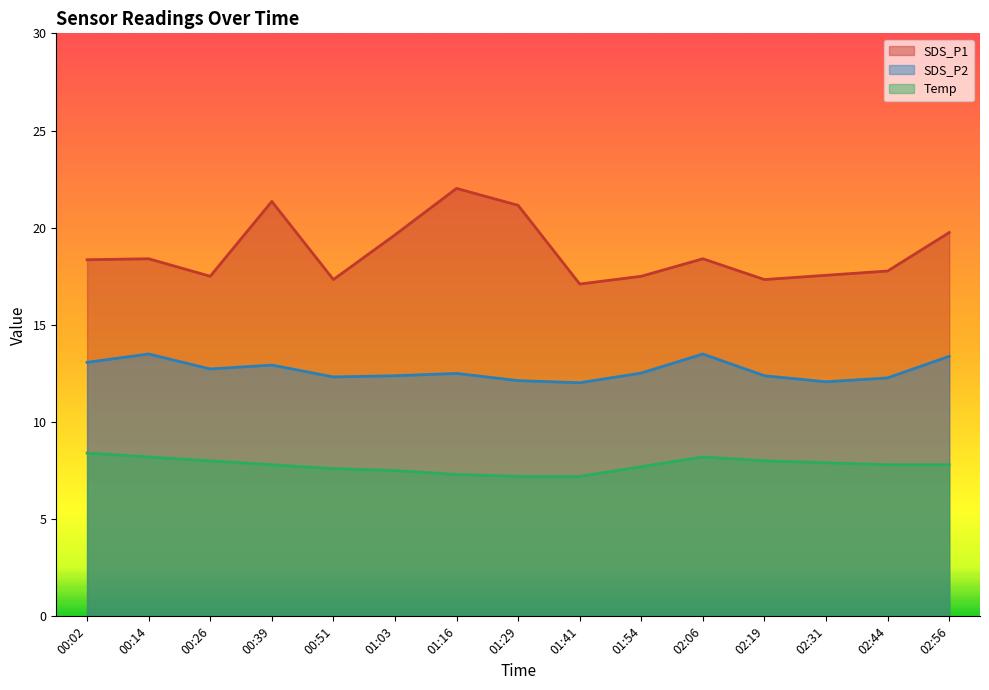

Reading right to left, list all the values displayed in this chart.

SDS_P1: 19.8	17.8	17.6	17.3	18.4	17.5	17.1	21.1	22.0	19.6	17.3	21.4	17.5	18.4	18.4
SDS_P2: 13.4	12.3	12.1	12.4	13.5	12.5	12.0	12.1	12.5	12.4	12.3	12.9	12.7	13.5	13.1
Temp: 7.8	7.8	7.9	8.0	8.2	7.7	7.2	7.2	7.3	7.5	7.6	7.8	8.0	8.2	8.4